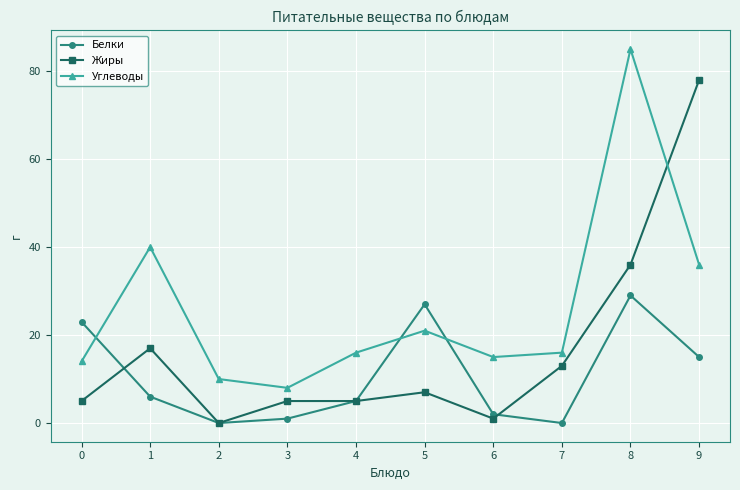

What is the maximum value shown in the chart?

85